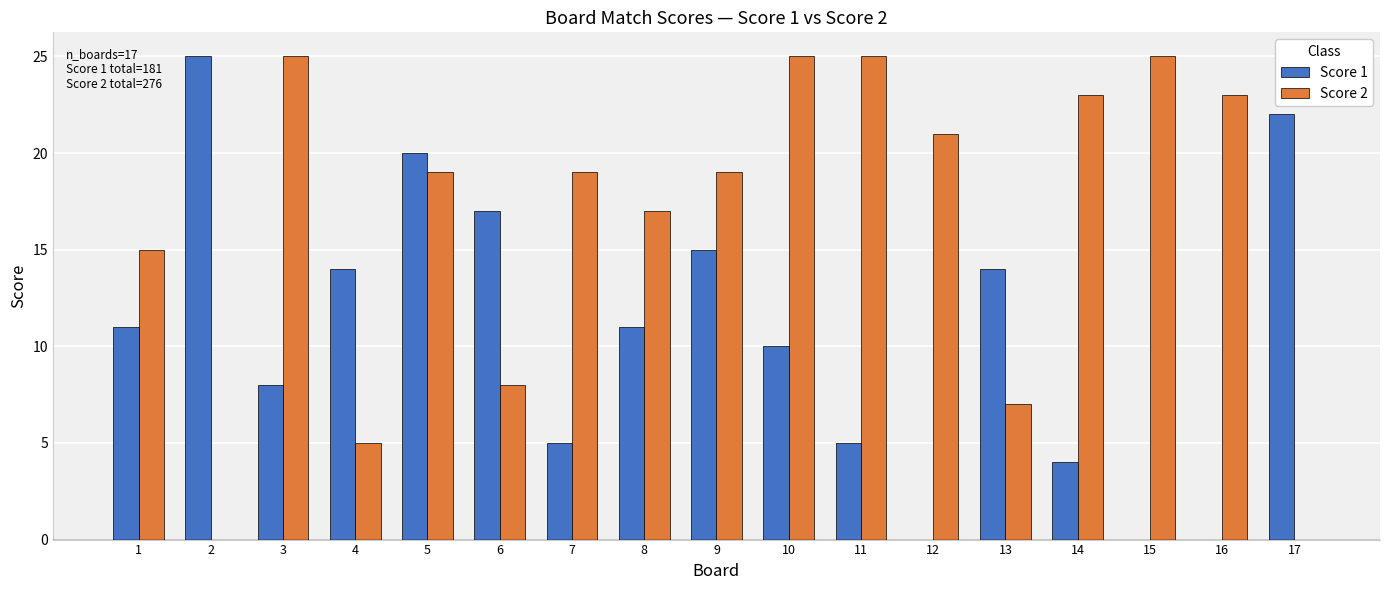

At which label does Score 2 first exceed 19?

3